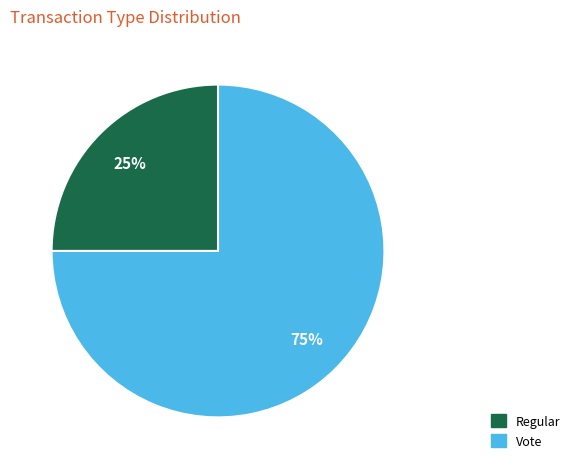

Does Vote represent more than half of the total?

Yes